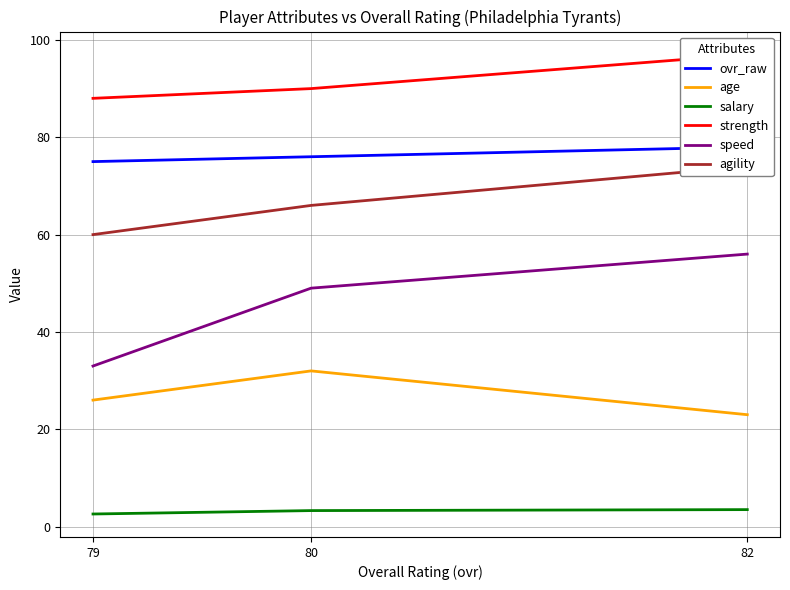

What is the difference between the maximum and minimum values in the ovr_raw series?

3.0